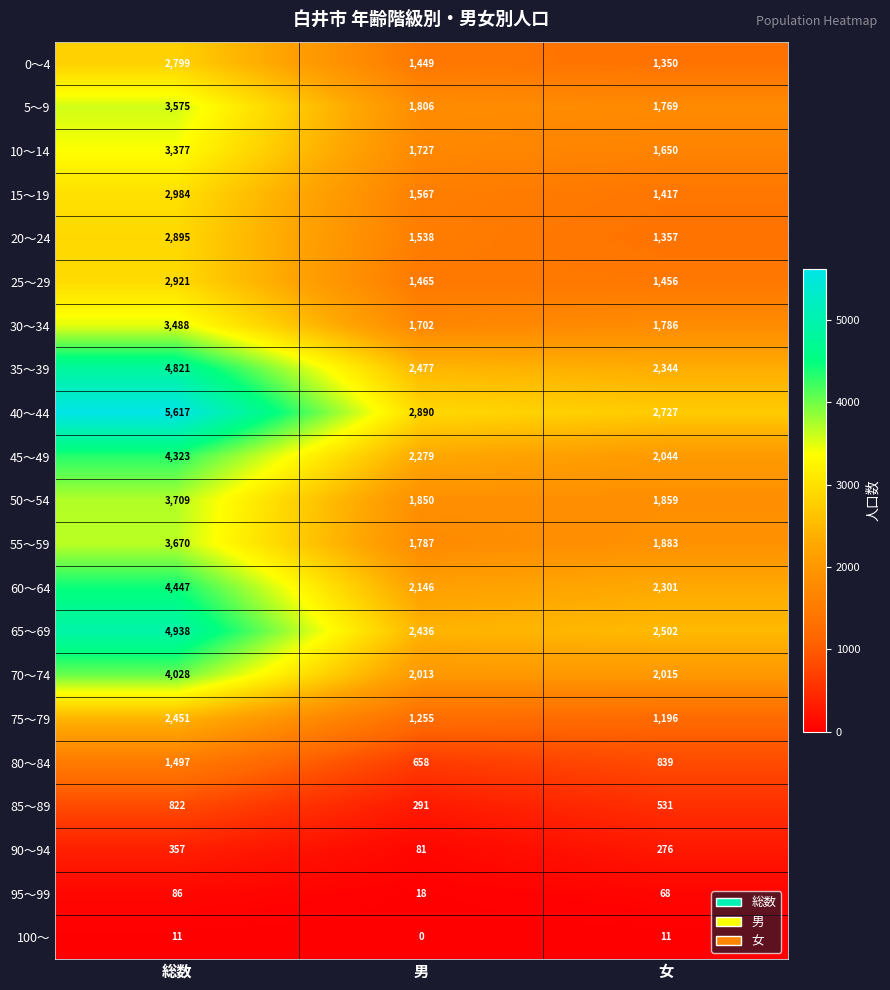

Which series changed the most between 総数 and 男?

40～44